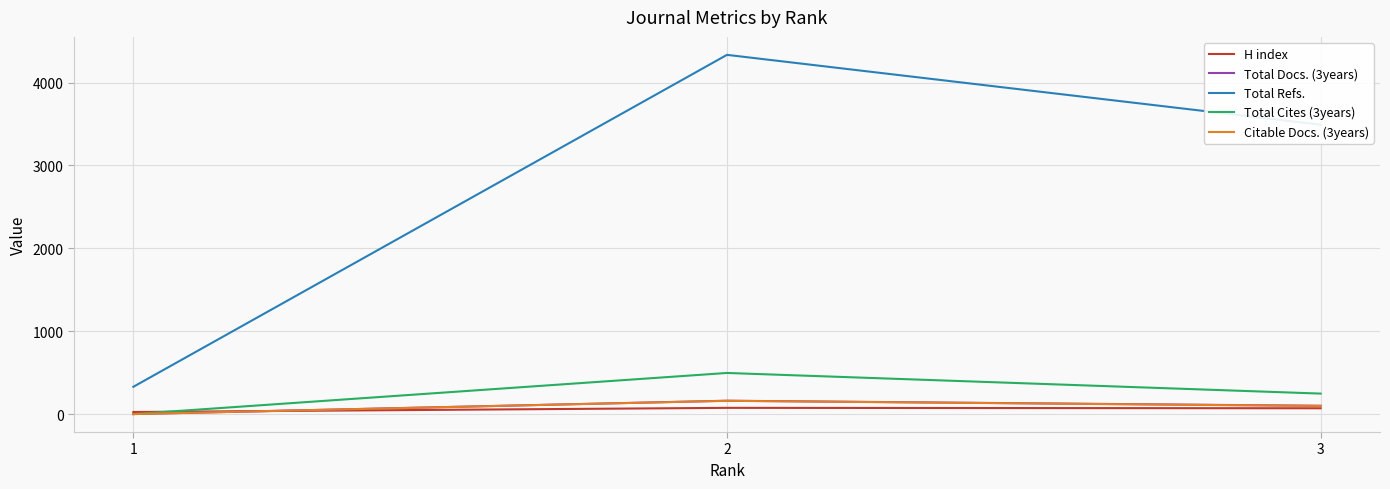

The value of Total Refs. at 2 is 4334. True or false?

True